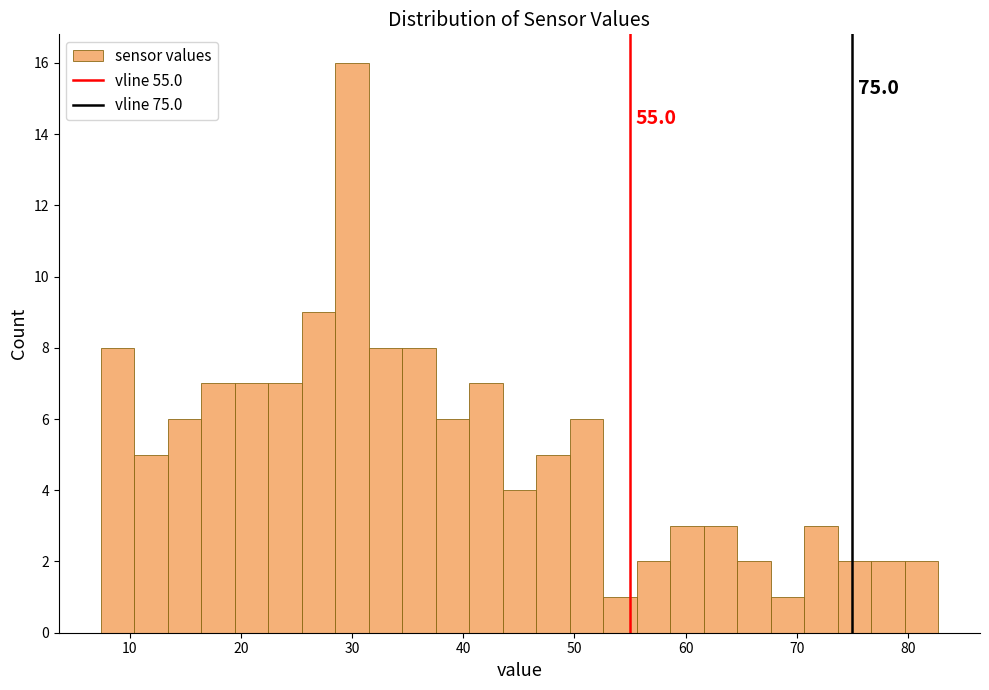

Around what value on the x-axis is the tallest bar? Give the approximate position of its centre, as read against the axis.

30